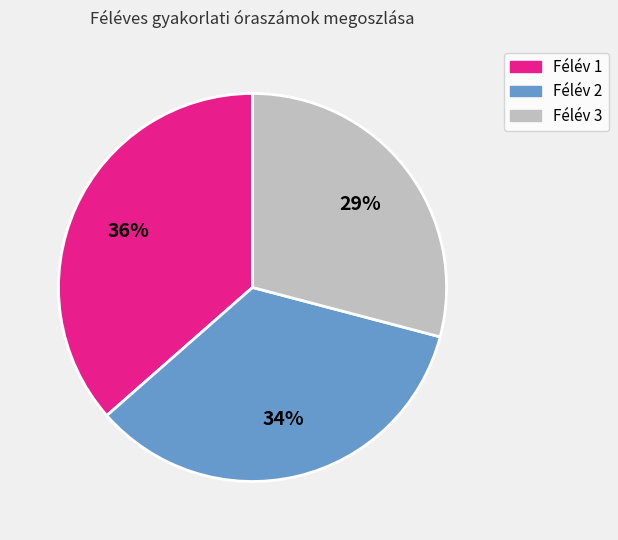

Is it true that Félév 2 is 25% of the pie?

False